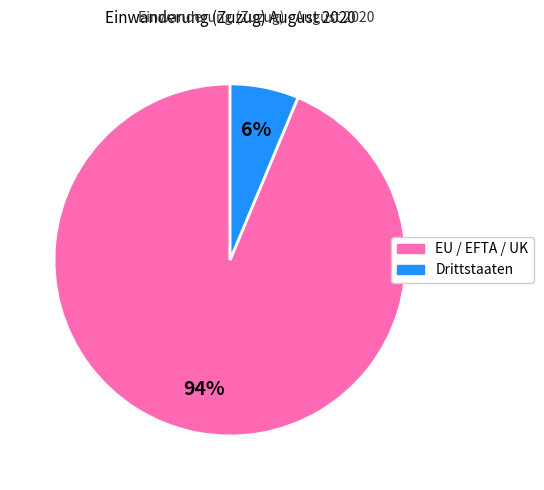

Is there any slice that represents more than half of the pie?

Yes